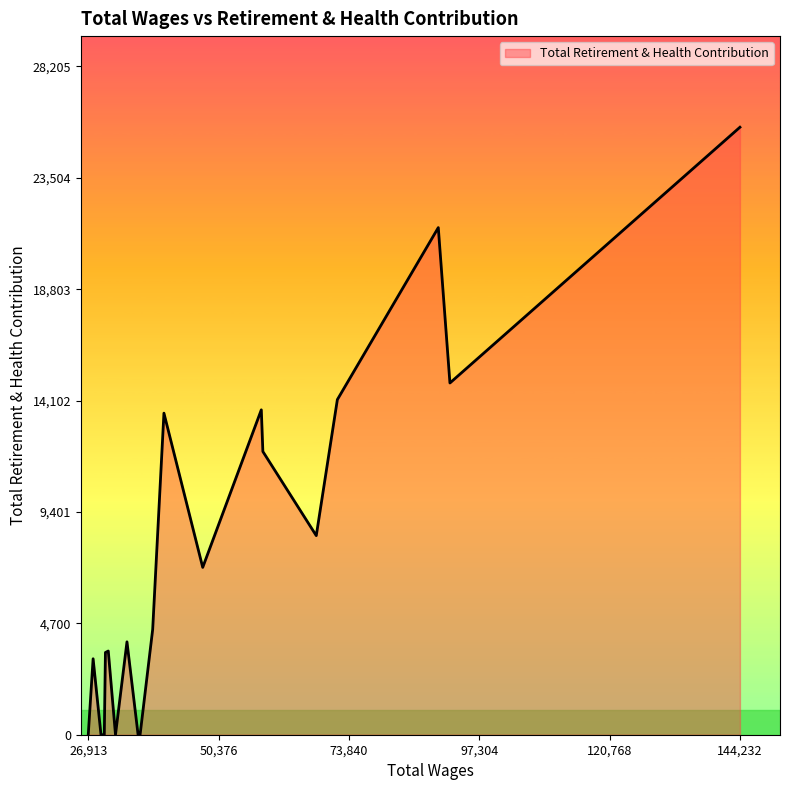

What is the difference between the maximum and minimum values?

25641